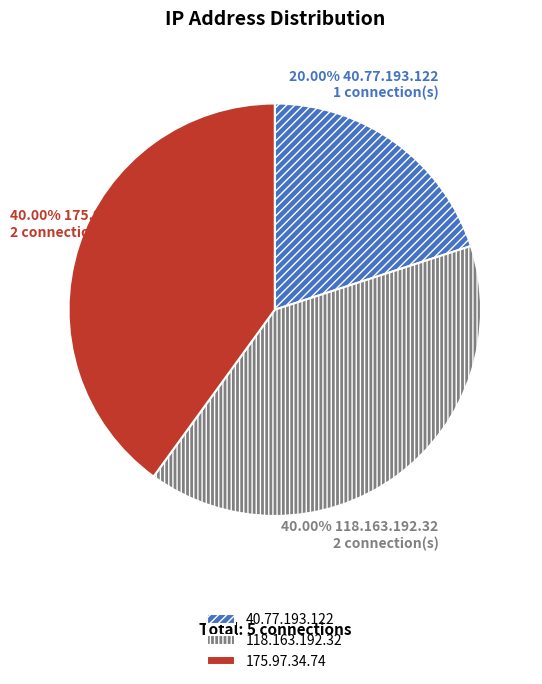

Count the number of slices in the pie.

3